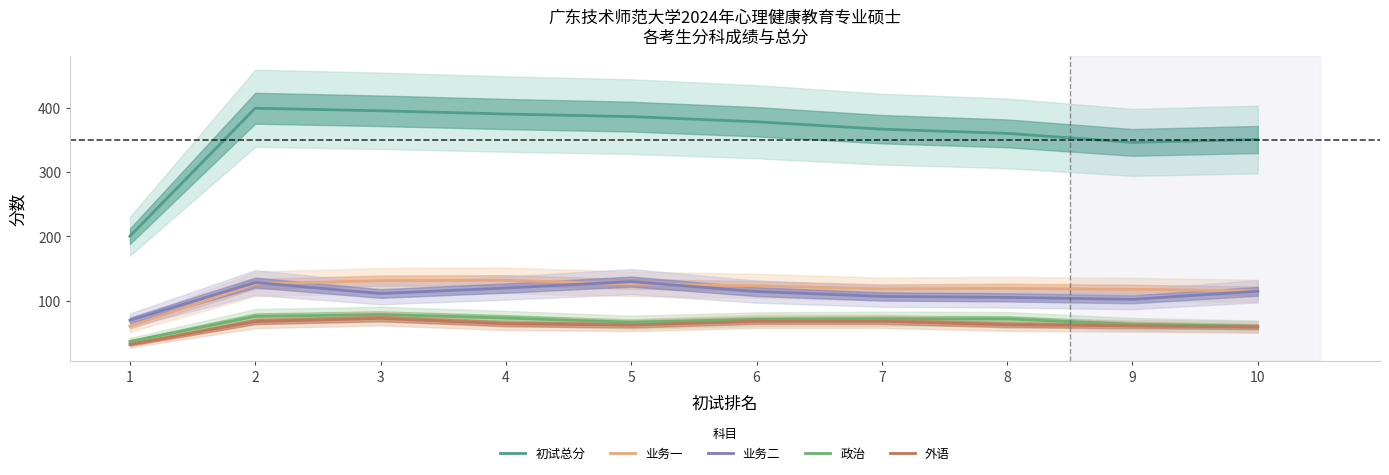

In 政治, how many points are lower than both neighbors (excluding endpoints)?

1